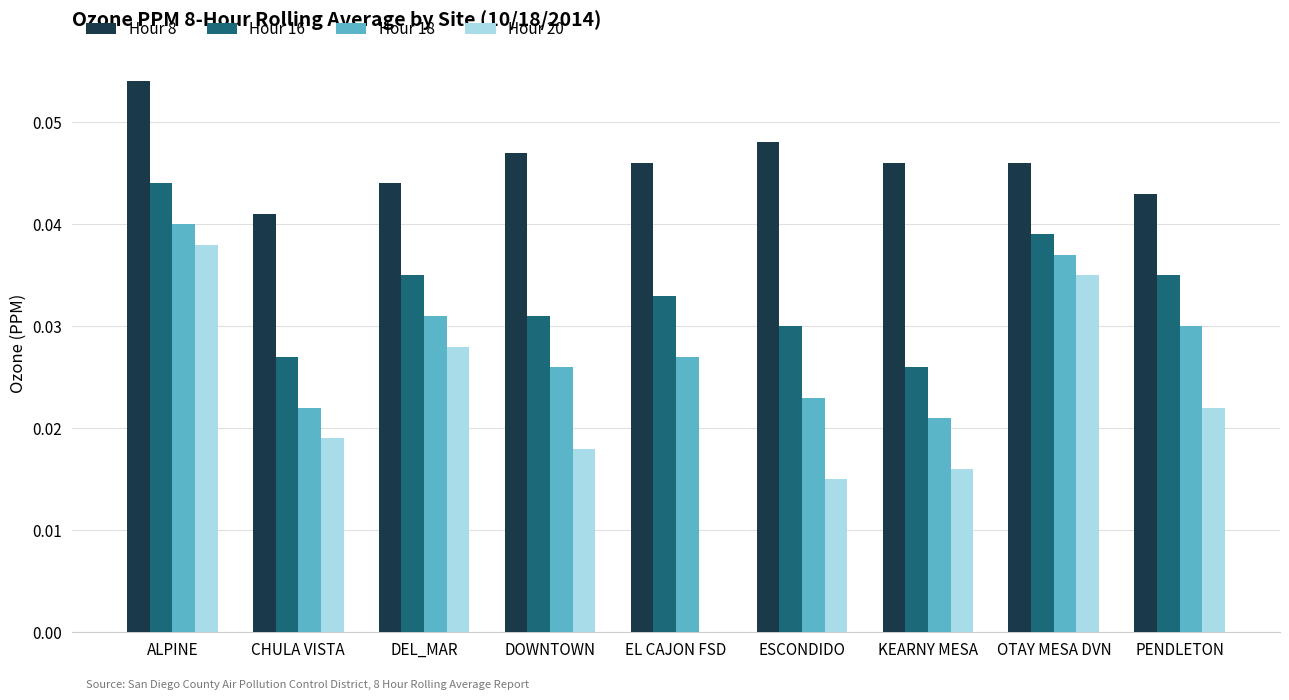

Which has a higher value, DEL_MAR or ESCONDIDO?

ESCONDIDO